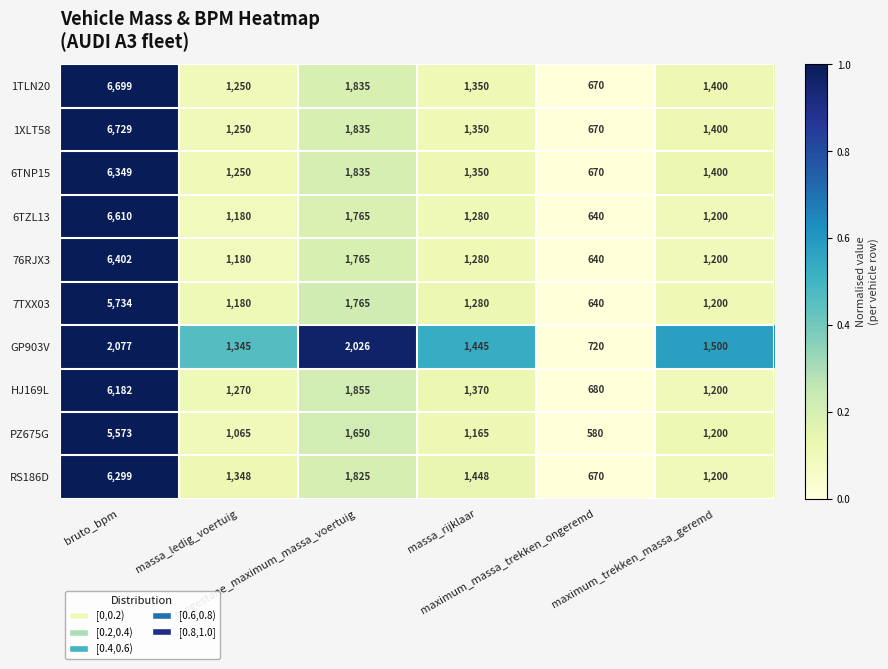

Which series has the largest range (max minus min)?

1XLT58